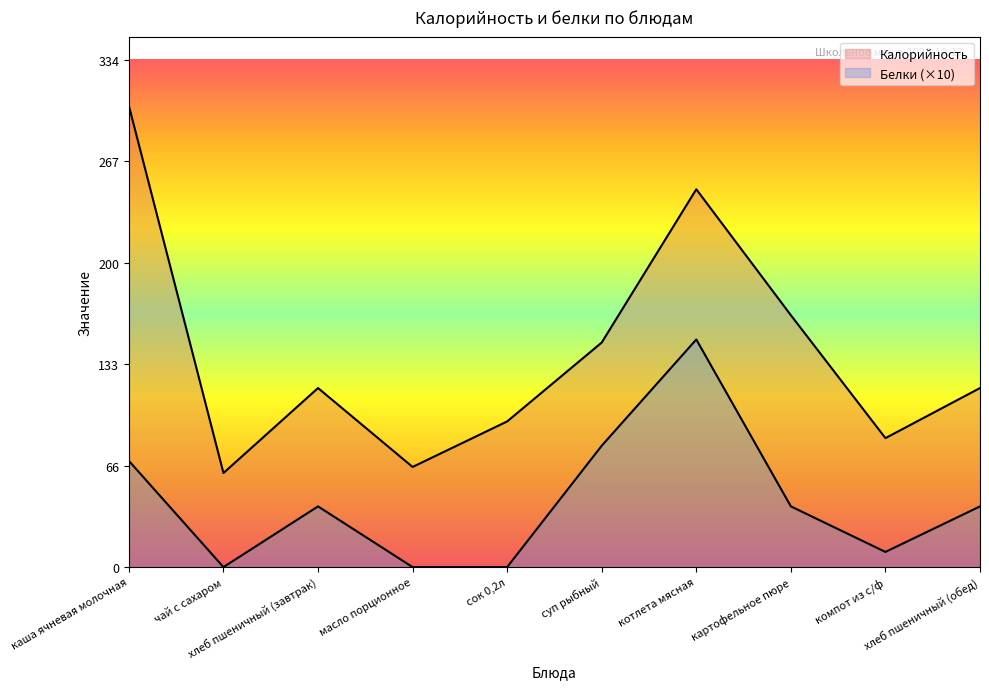

How many lines are shown in the chart?

2